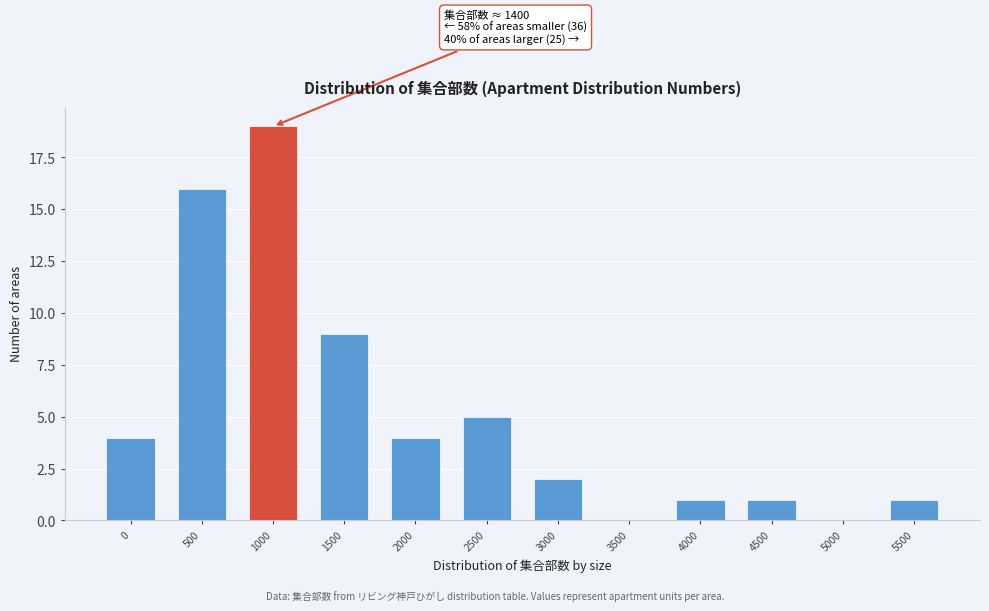

Reading left to right, list all the values displayed in this chart.

0=4	500=16	1000=19	1500=9	2000=4	2500=5	3000=2	3500=0	4000=1	4500=1	5000=0	5500=1